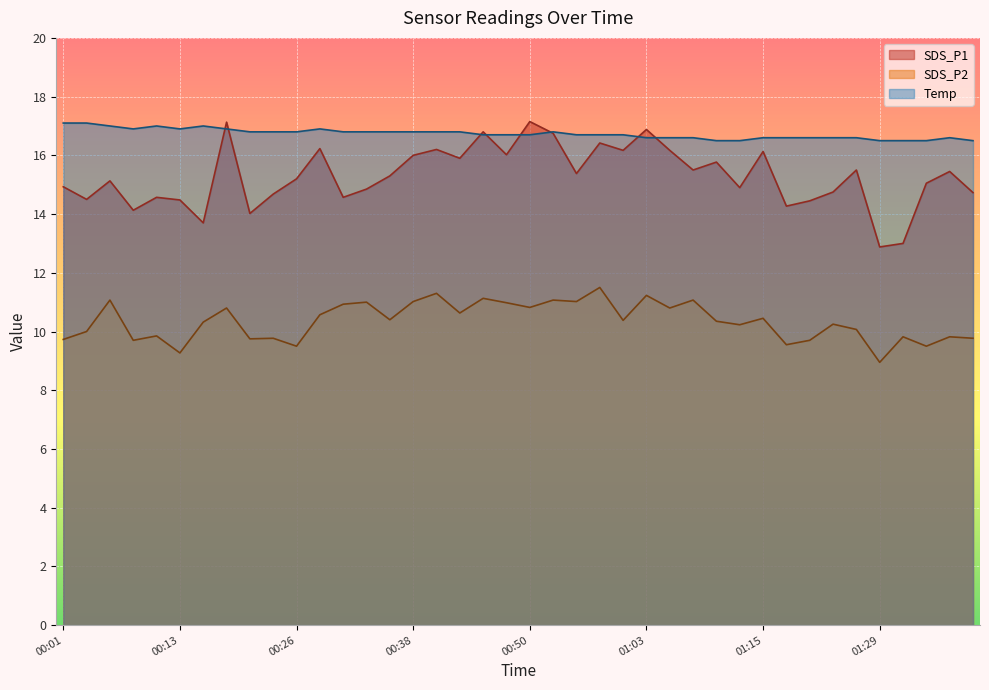

The value of SDS_P1 at 01:07 is 15.5. True or false?

True